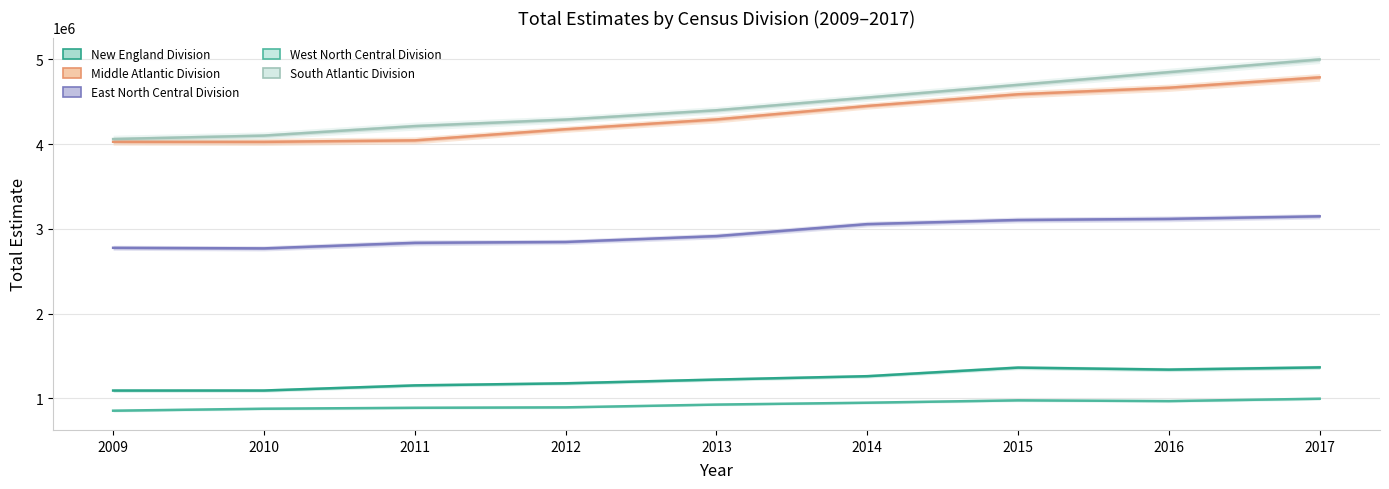

Between 2014 and 2013, which is larger?

2014